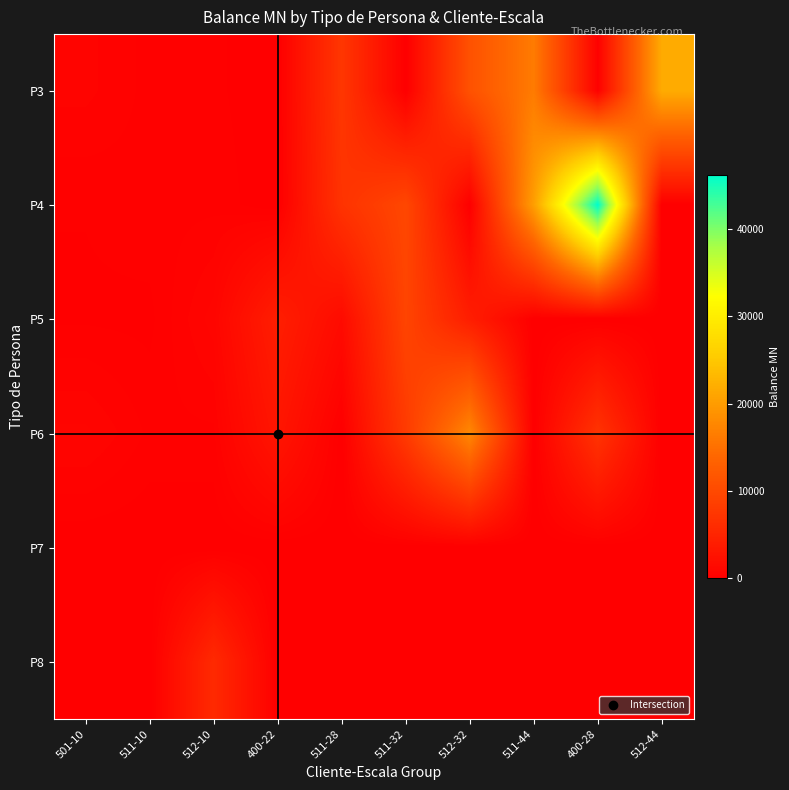

What is the difference between the highest and lowest values at 512-44?

21699.0